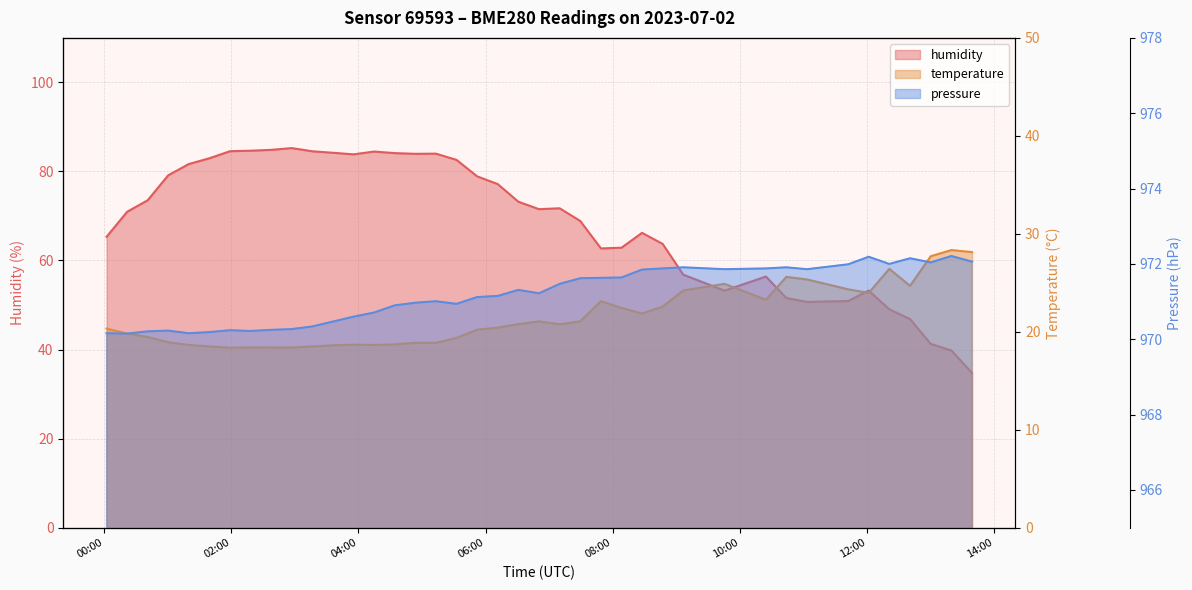

What is the sum of the pressure values at 2023-07-02T12:40:57 and 2023-07-02T08:27:47?

1944.0